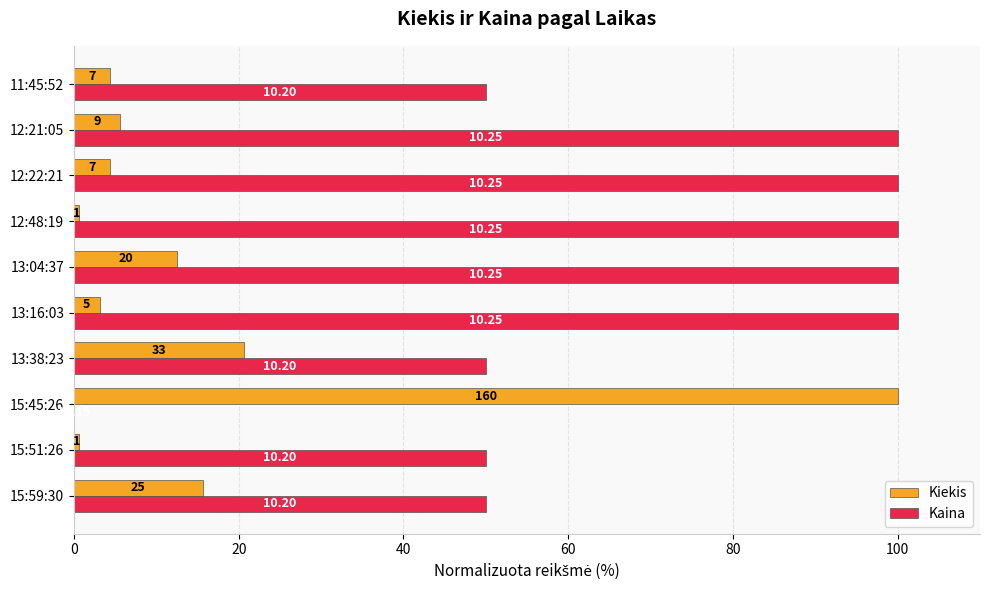

What are all the series names shown in the legend?

Kiekis, Kaina